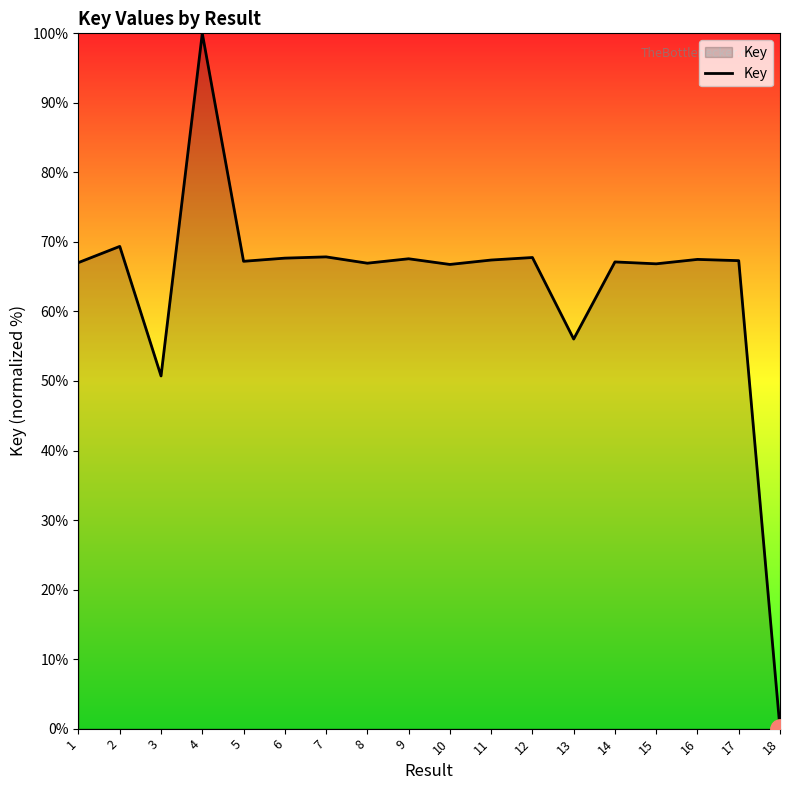

Which label corresponds to the smallest value in the chart?

18